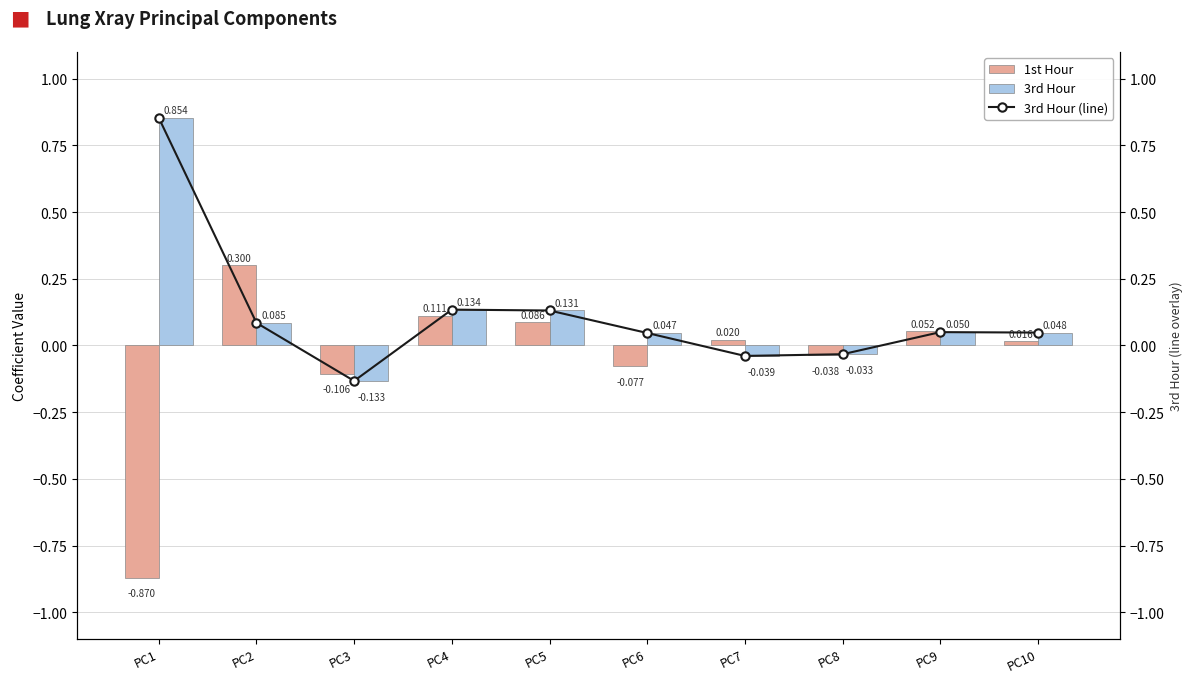

Are the bars horizontal?

No